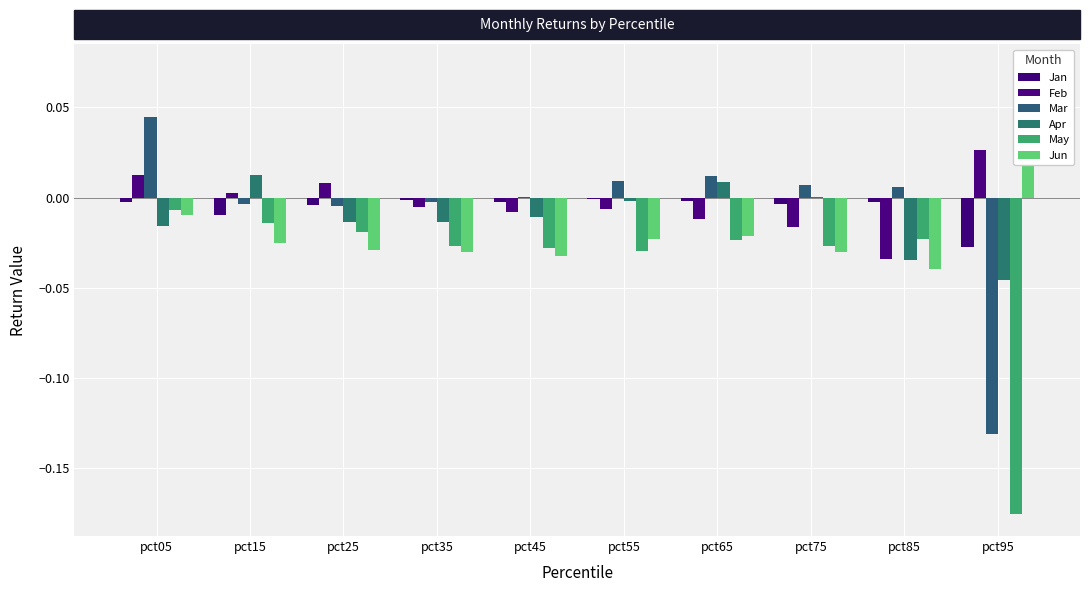

Where does the Mar series first go above 0?

pct05